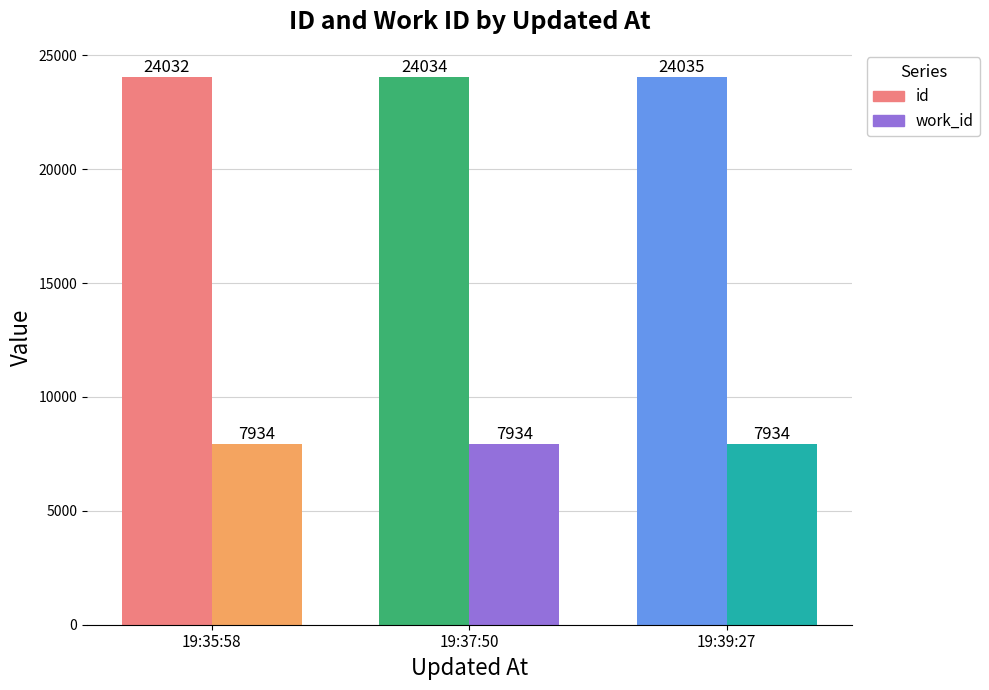

Count the number of categories in the chart.

3